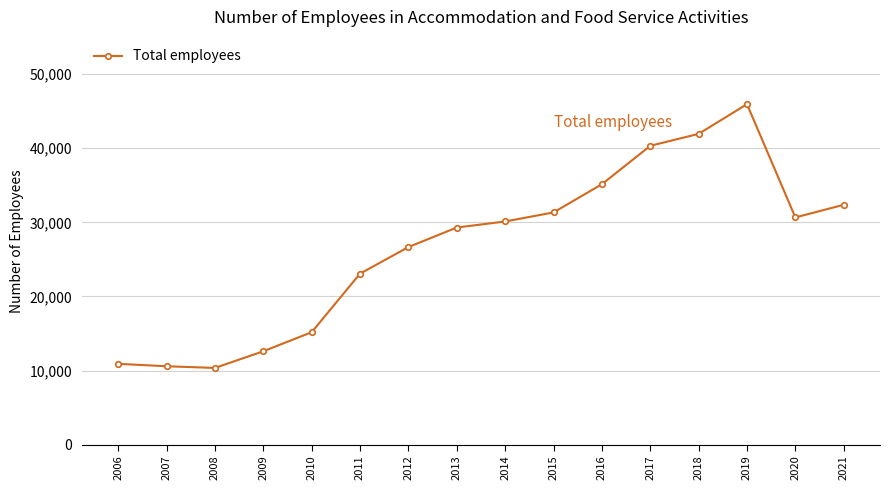

How many interior local valleys (lower than both neighbors) does the data have?

2